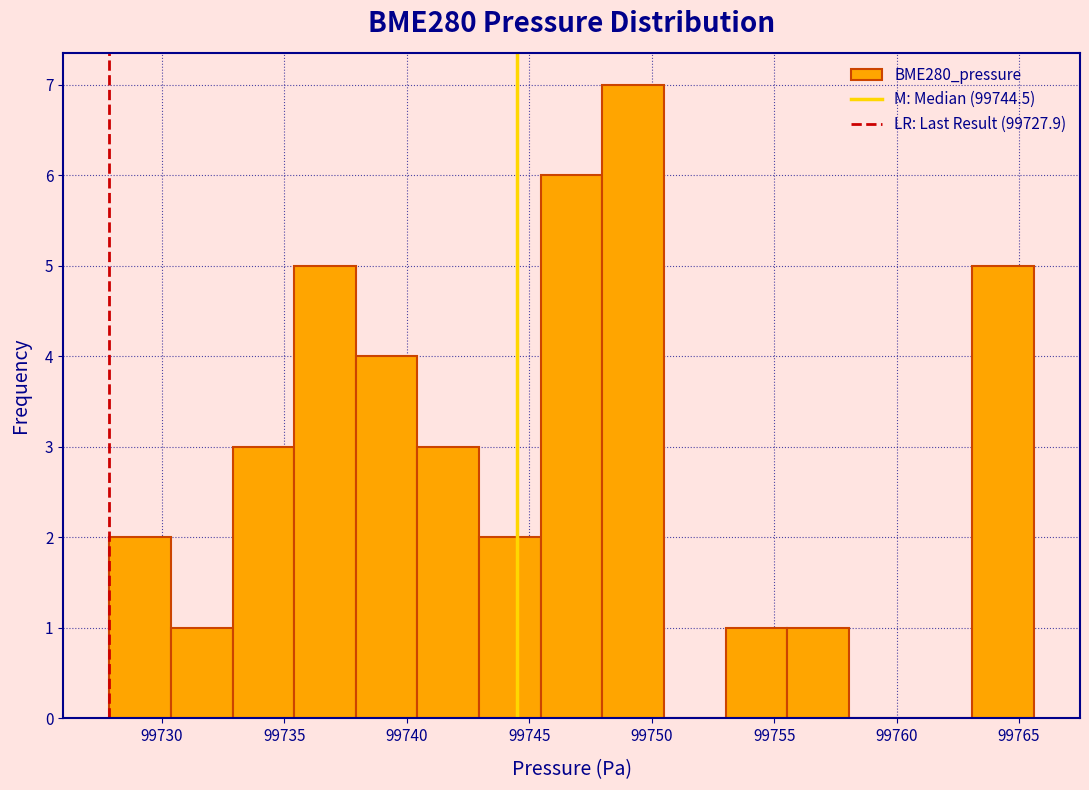

How tall is the bar that spans 99748.0 to 99750.5 on the x-axis? Neither the bar edges nor the heights are printed on the chart, so give them approximately, as read against the axes.

7